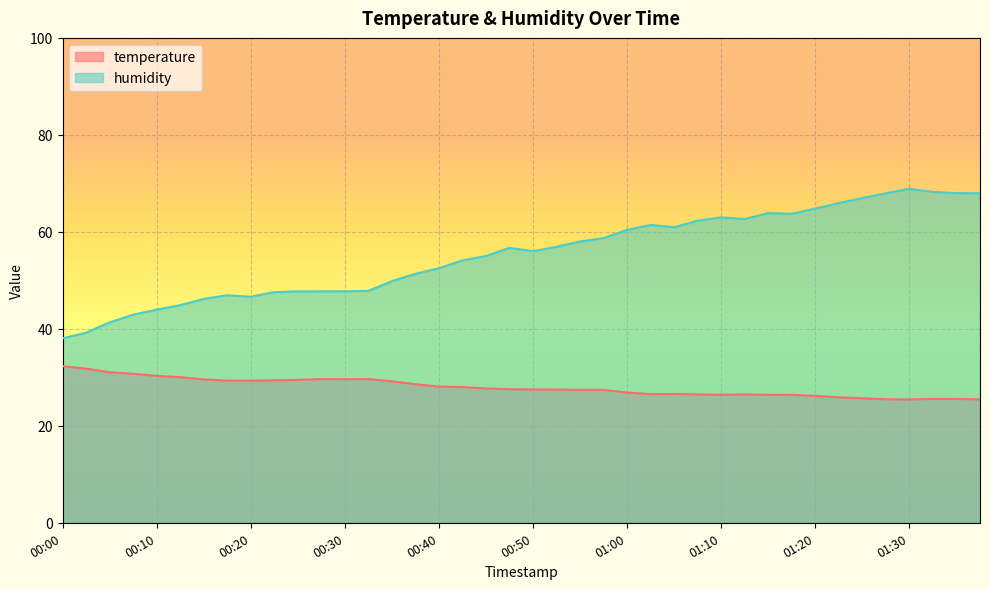

Which category has the highest value in the temperature series?

00:00